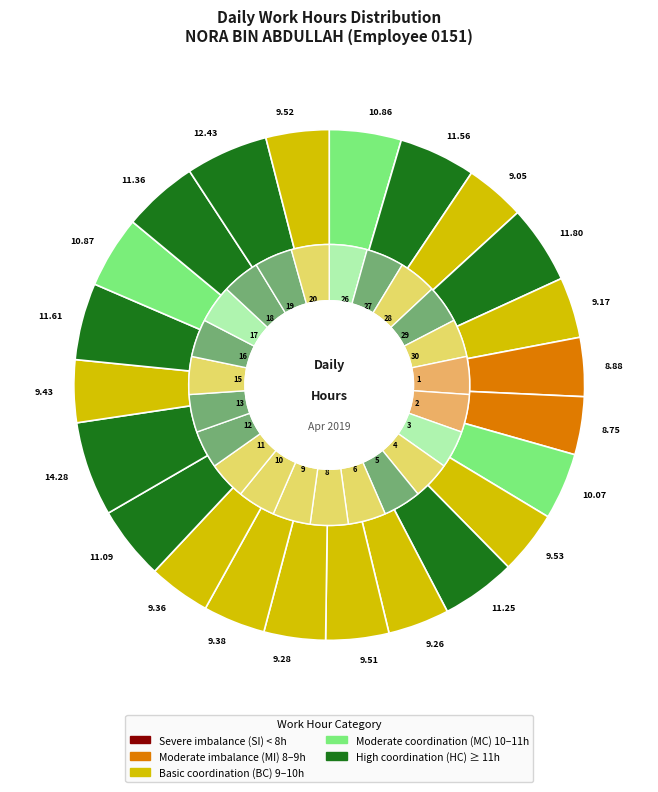

What is the smallest slice in the pie chart?

2-Tue